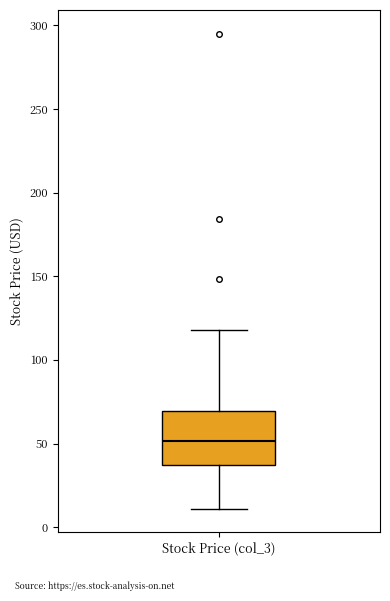

Read this box plot against the y-axis: the position of the median line, the range covered by the box, and the ends of both whiskers. The values are not printed on the chart, so give them approximately, as read against the axis.

median 50, box 35 to 70, whiskers 10 to 120